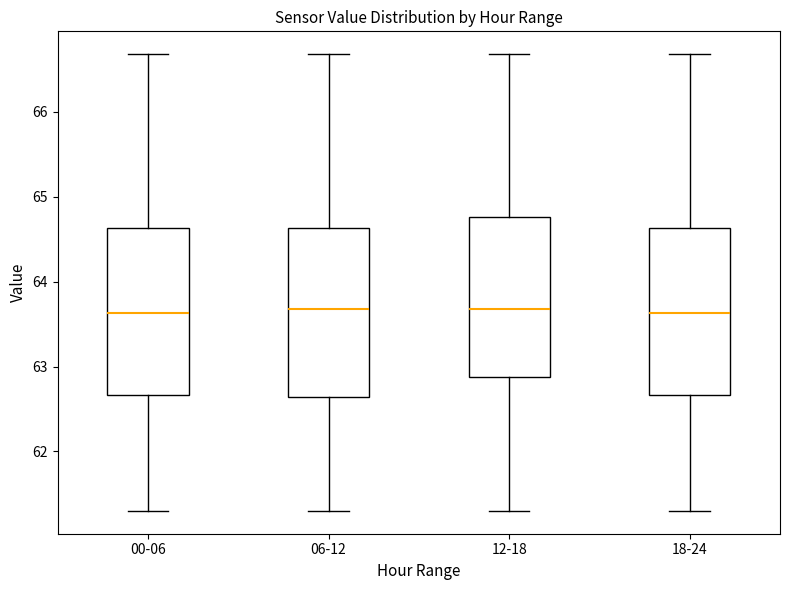

Reading left to right, transcribe this box plot: for each box, give where its median line is, the range the box spans, and where its two whiskers end, as read against the y-axis. The values are not printed on the chart, so give them approximately, as read against the axis.

00-06: median 63.6, box 62.7 to 64.6, whiskers 61.3 to 66.7
06-12: median 63.7, box 62.6 to 64.6, whiskers 61.3 to 66.7
12-18: median 63.7, box 62.9 to 64.8, whiskers 61.3 to 66.7
18-24: median 63.6, box 62.7 to 64.6, whiskers 61.3 to 66.7